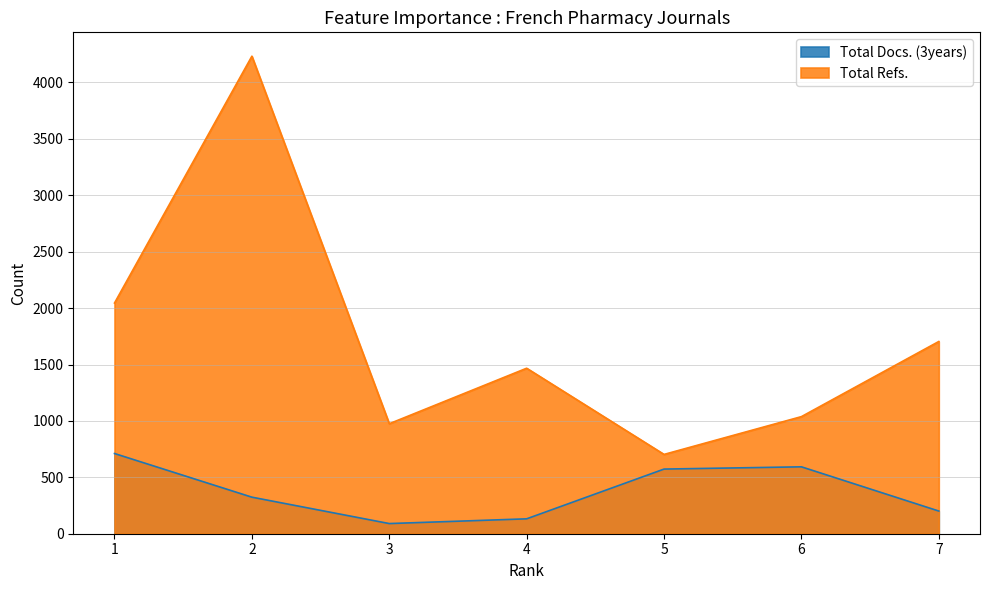

Does the chart have visible grid lines?

Yes